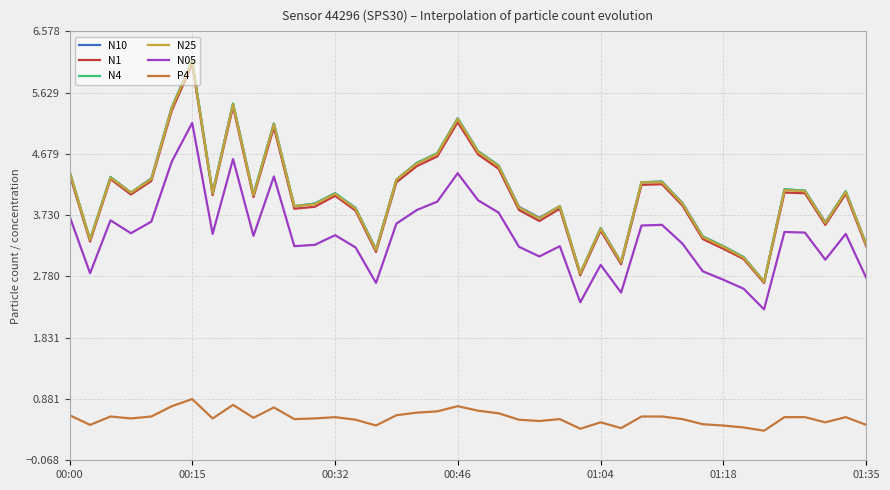

What is the minimum value for N4?

2.7